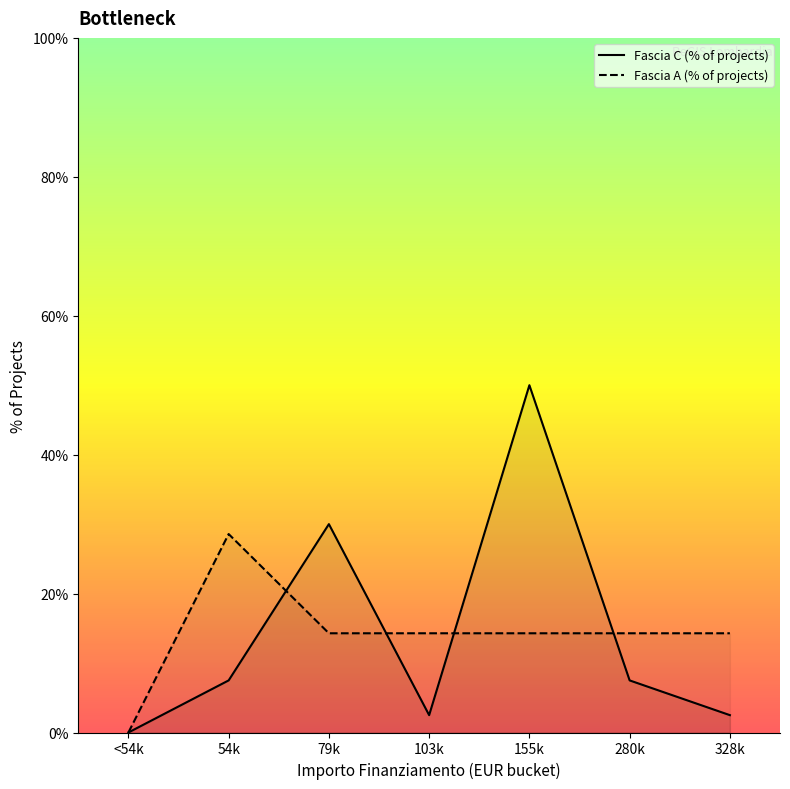

Is it true that Fascia C (% of projects) equals 44.1 at 79k?

False